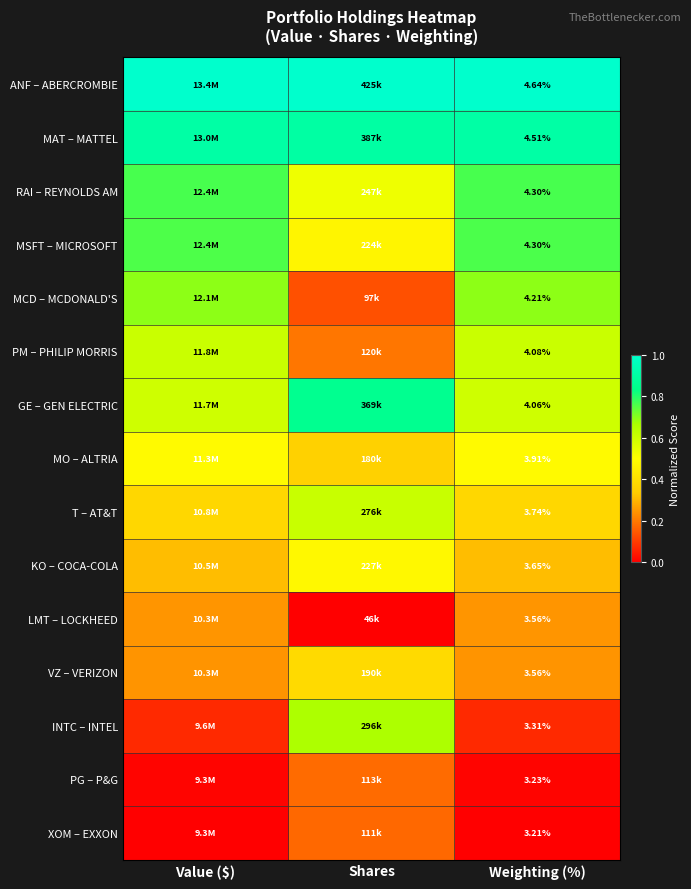

Which series has the largest total across all categories?

ANF – ABERCROMBIE